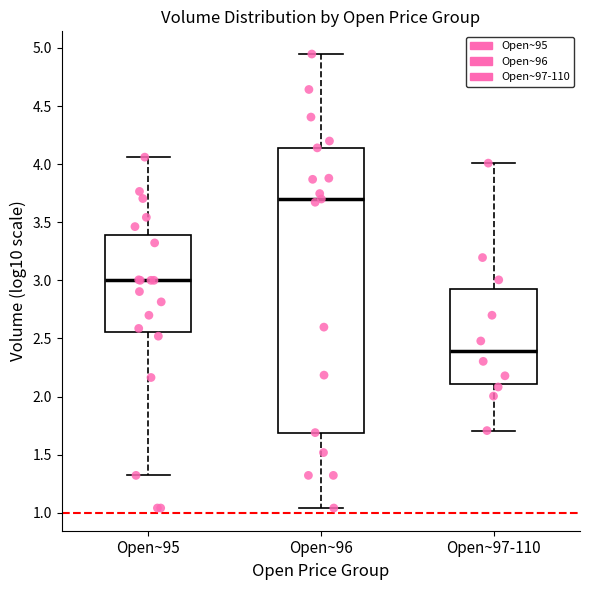

Which box has the lowest median line?

Open~97-110